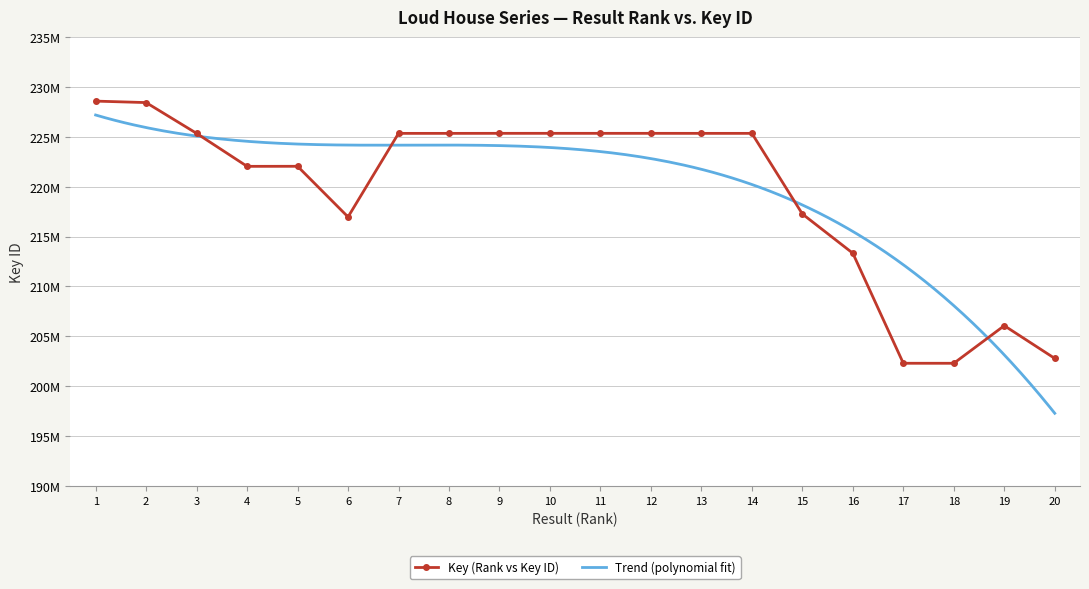

Where is the first local minimum?

4